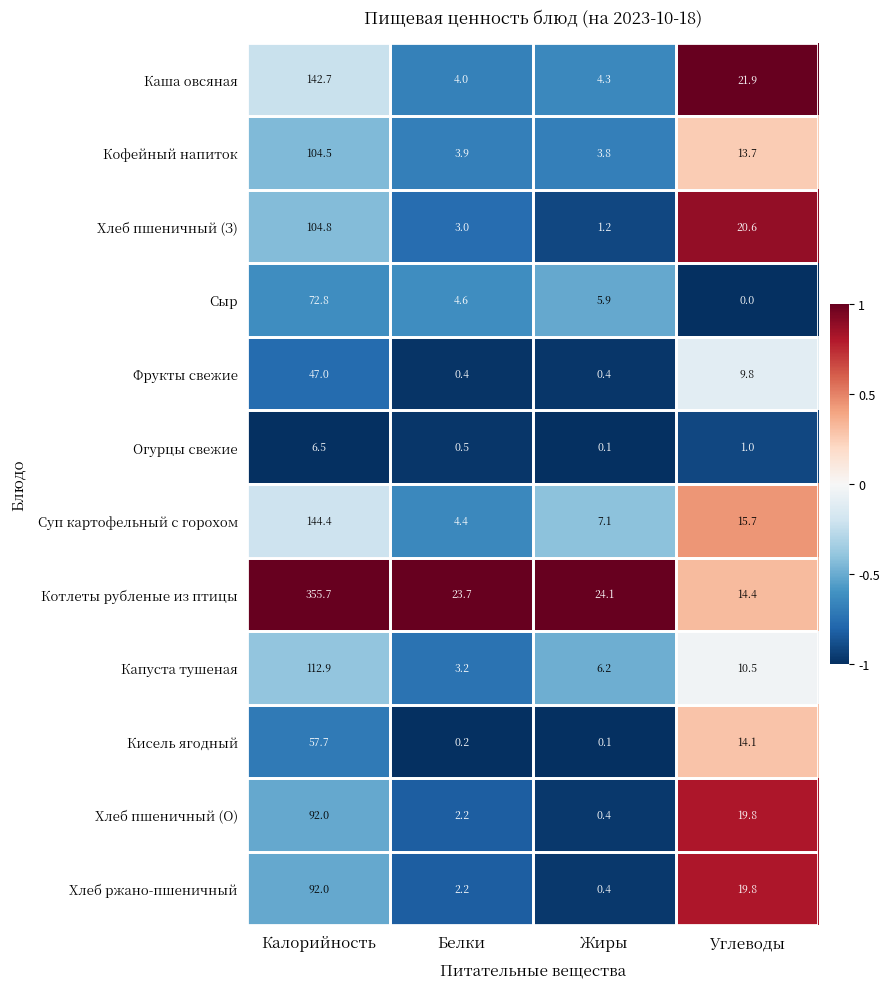

At which category is the sum across all series the highest?

Калорийность